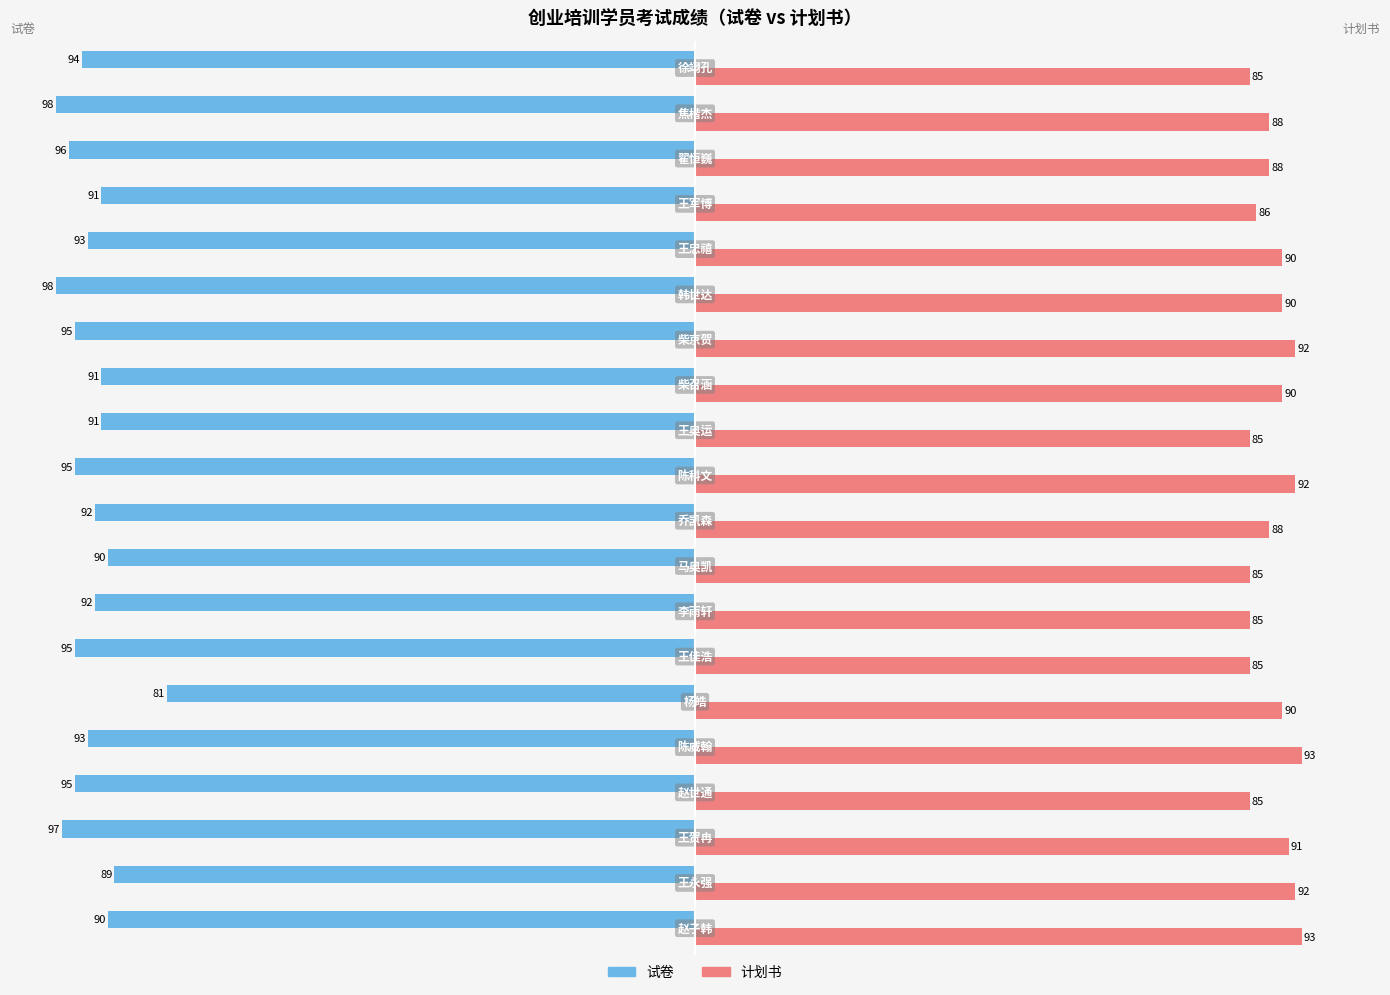

At 焦楷杰, list the series in order from smallest to largest.

试卷, 计划书